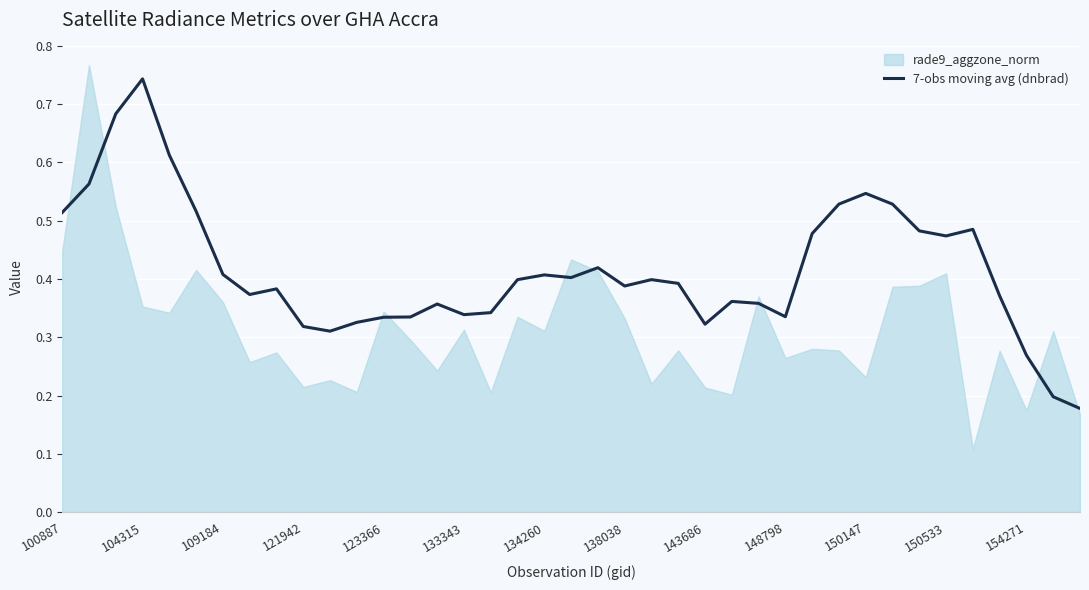

Which category has the highest value in the 7-obs moving avg (dnbrad) series?

104315